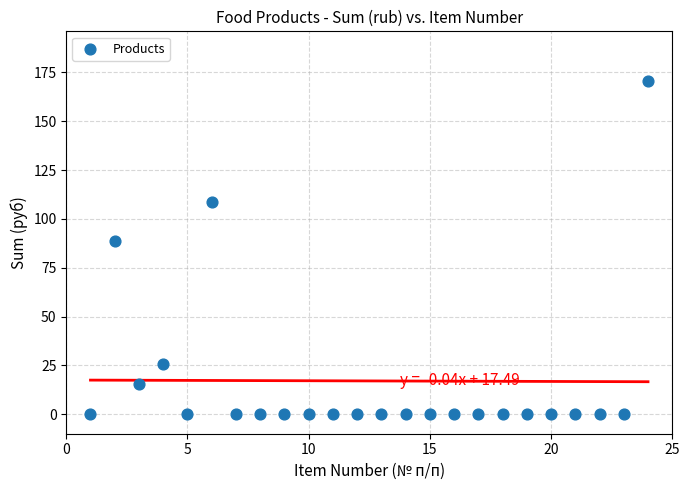

What is the range of X values (max minus min)?

23.0